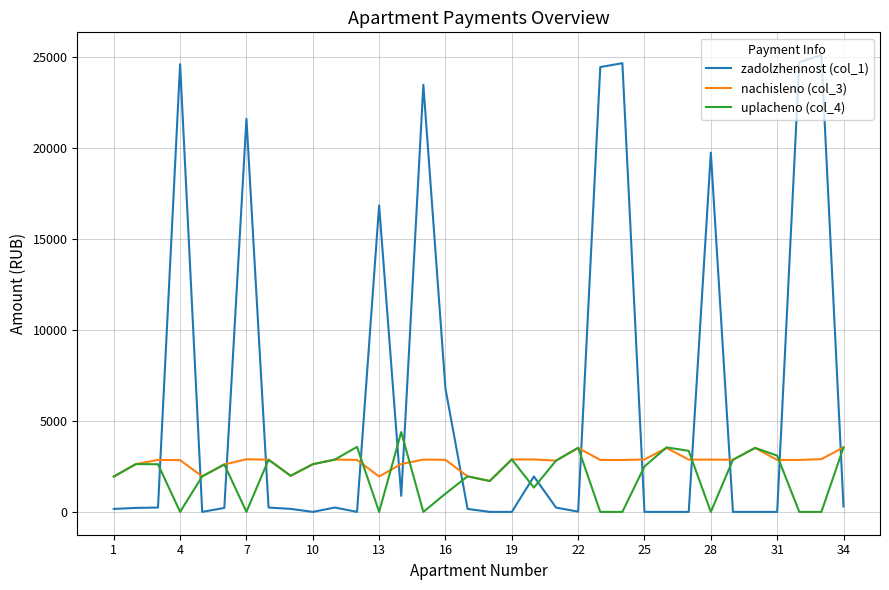

What are all the series names shown in the legend?

zadolzhennost (col_1), nachisleno (col_3), uplacheno (col_4)